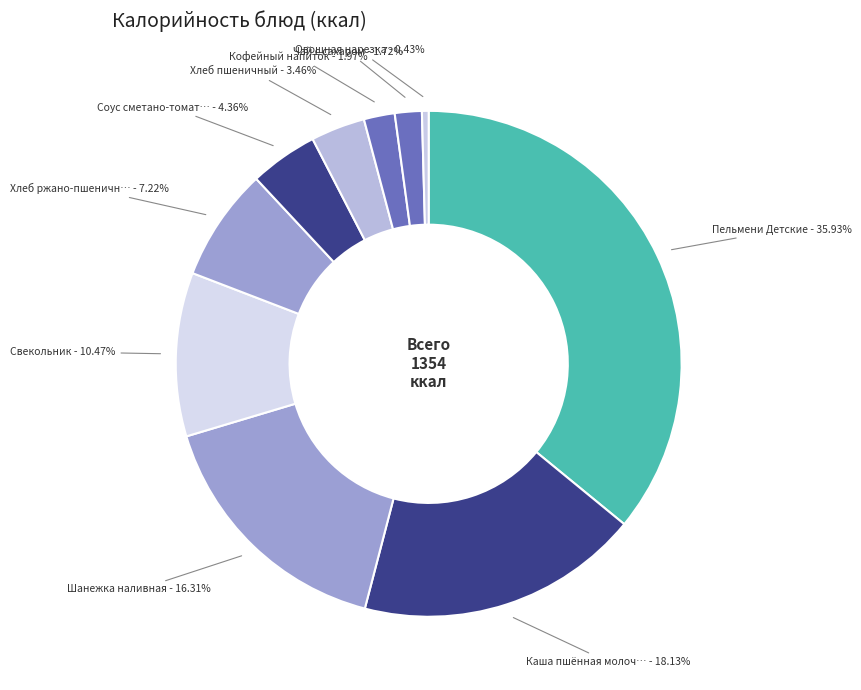

Rank the categories by value from highest to lowest.

Пельмени Детские, Каша пшённая молочная, Шанежка наливная, Свекольник, Хлеб ржано-пшеничный, Соус сметано-томатный, Хлеб пшеничный, Кофейный напиток, Чай с сахаром, Овощная нарезка